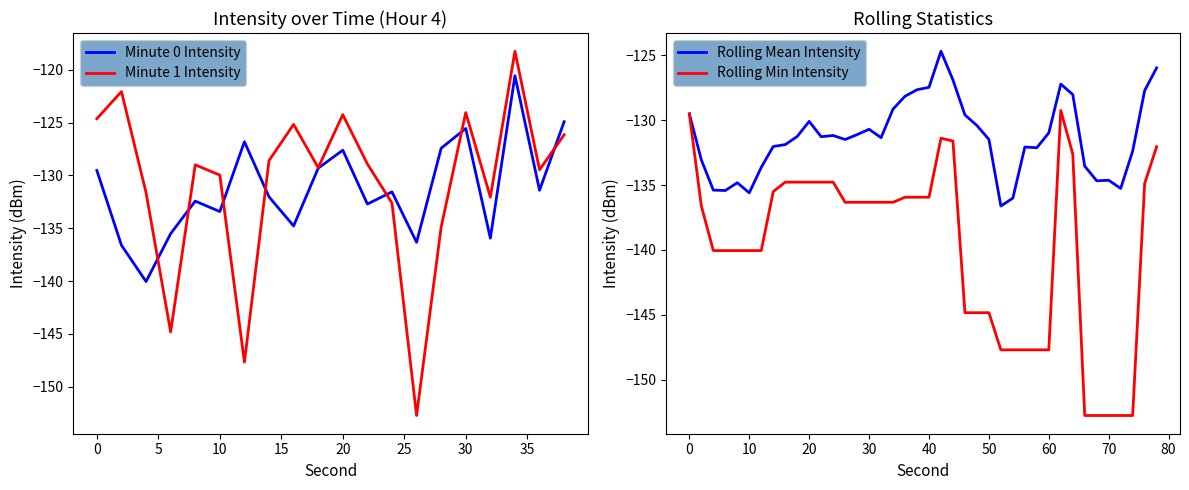

Is it true that Minute 0 Intensity equals -240.1 at 10?

False